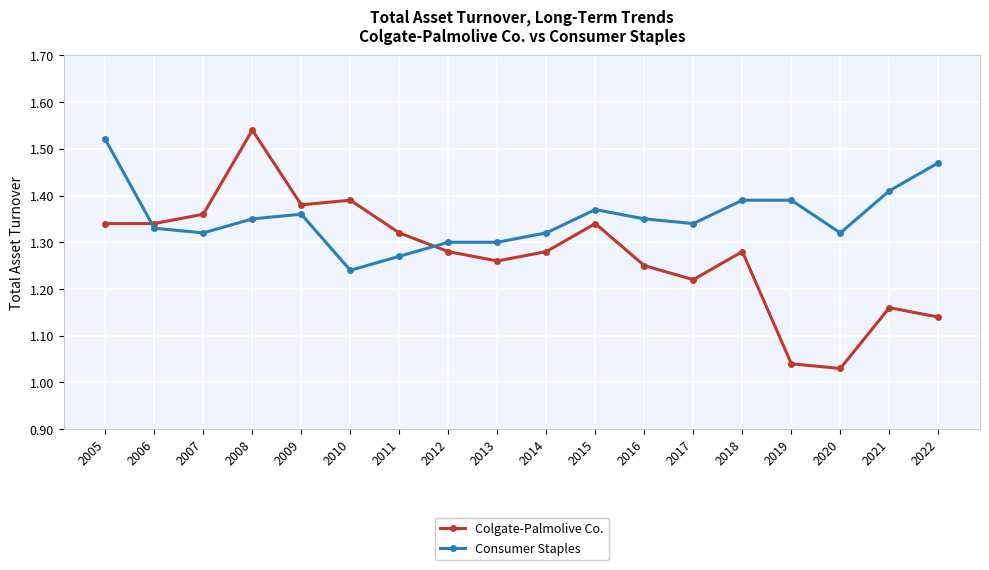

Which category has the lowest value in the Consumer Staples series?

2010